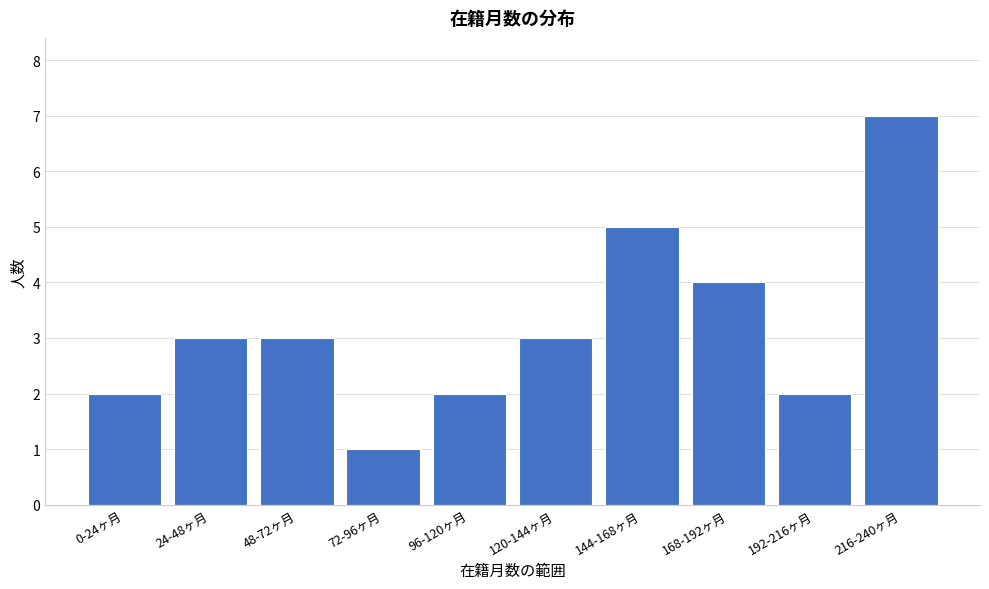

Reading left to right, extract all data points from this chart.

2	3	3	1	2	3	5	4	2	7